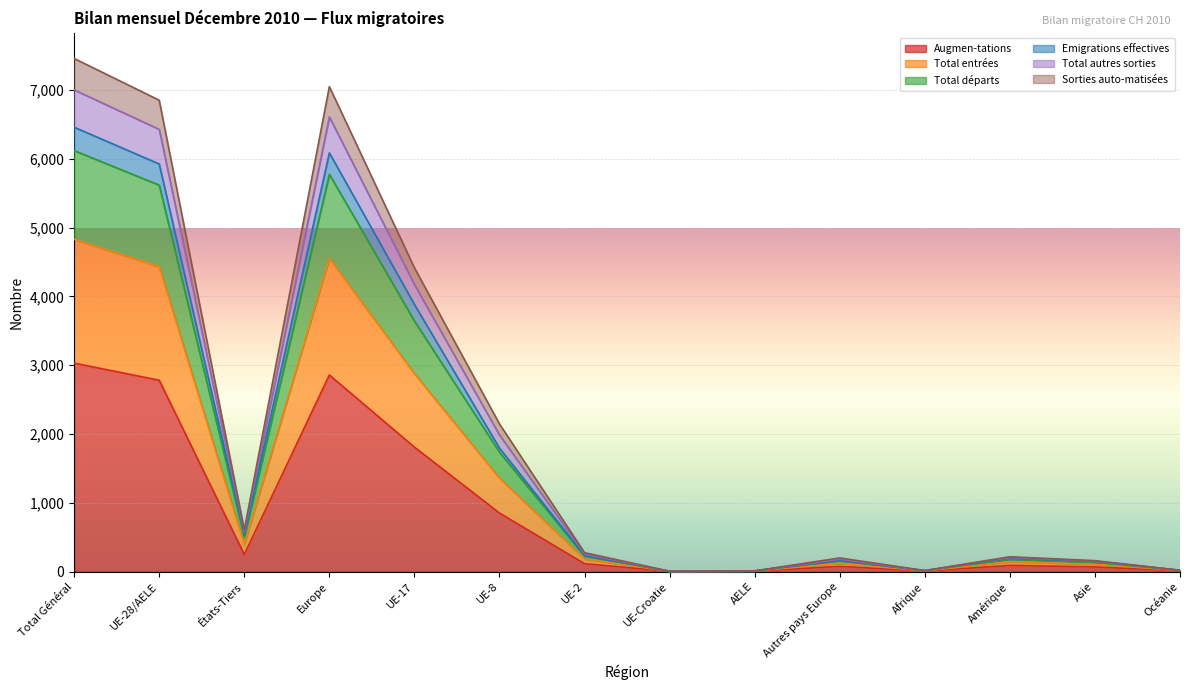

True or false: Sorties auto-matisées and Augmen-tations intersect in this chart.

False